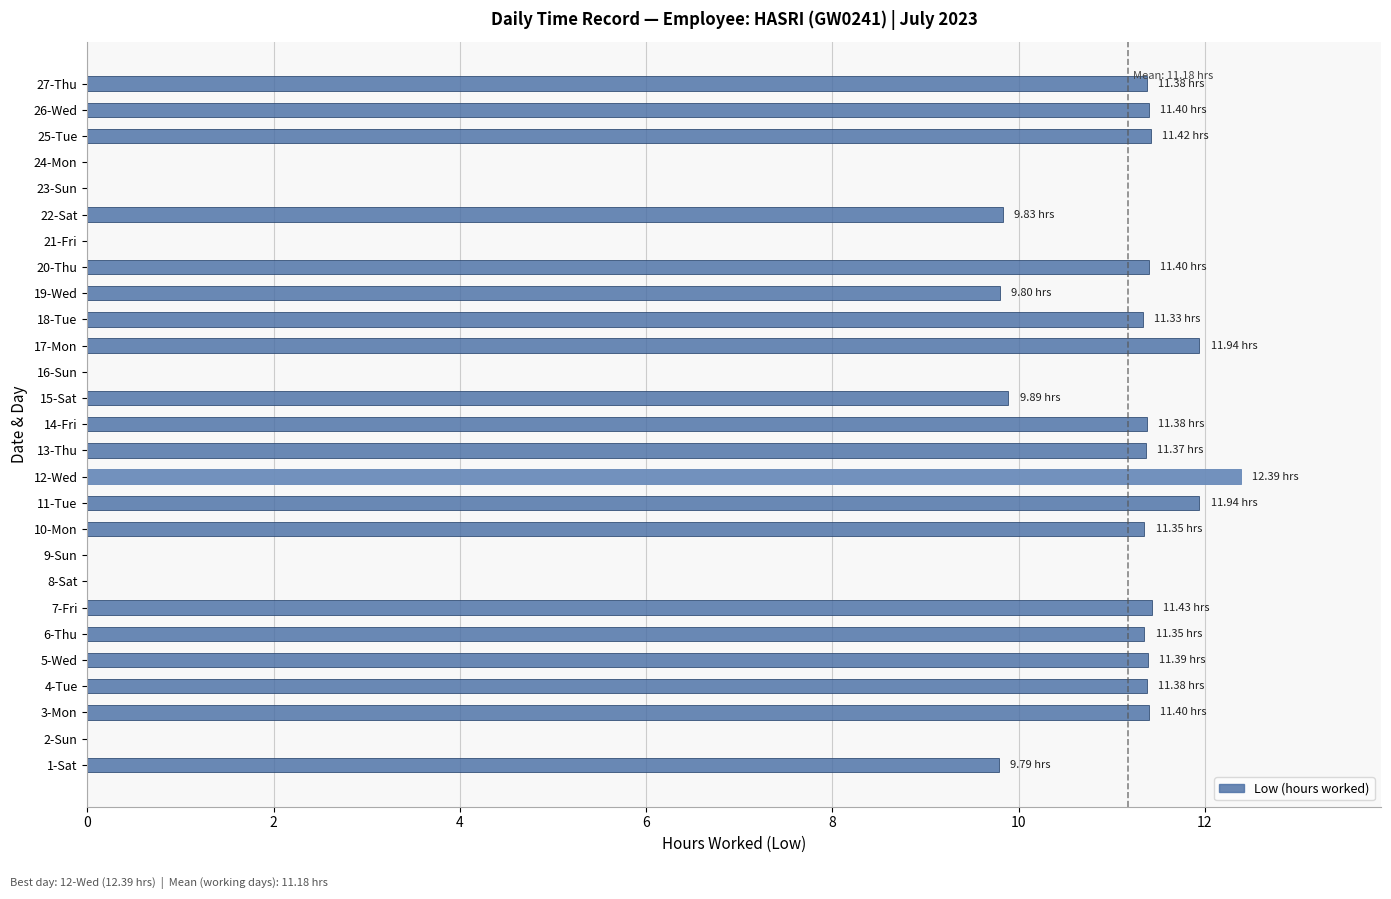

Between 24-Mon and 18-Tue, which is larger?

18-Tue